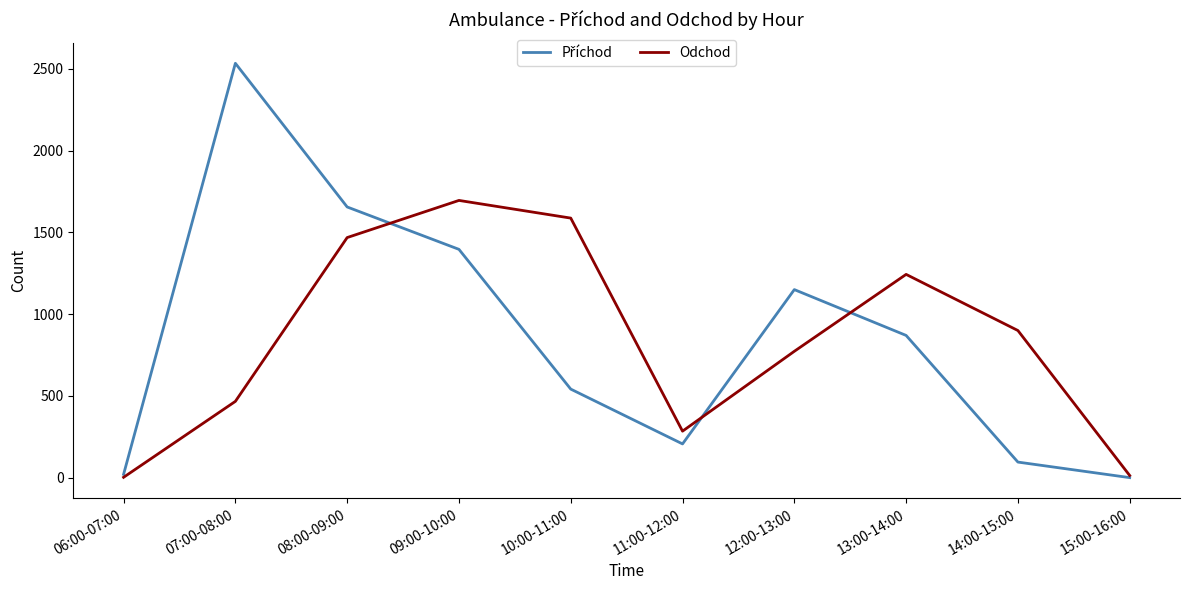

True or false: Odchod has a value of 791 at 07:00-08:00.

False